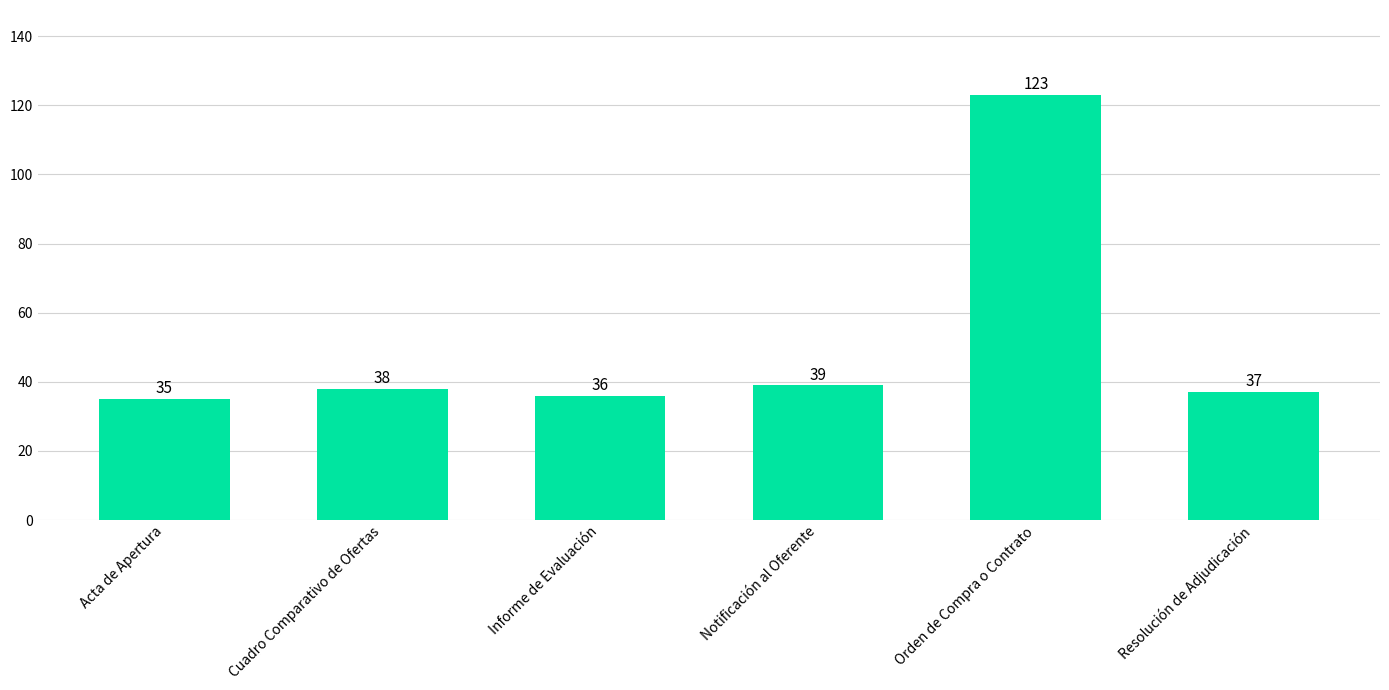

List the labels in order of value, largest first.

Orden de Compra o Contrato, Notificación al Oferente, Cuadro Comparativo de Ofertas, Resolución de Adjudicación, Informe de Evaluación, Acta de Apertura